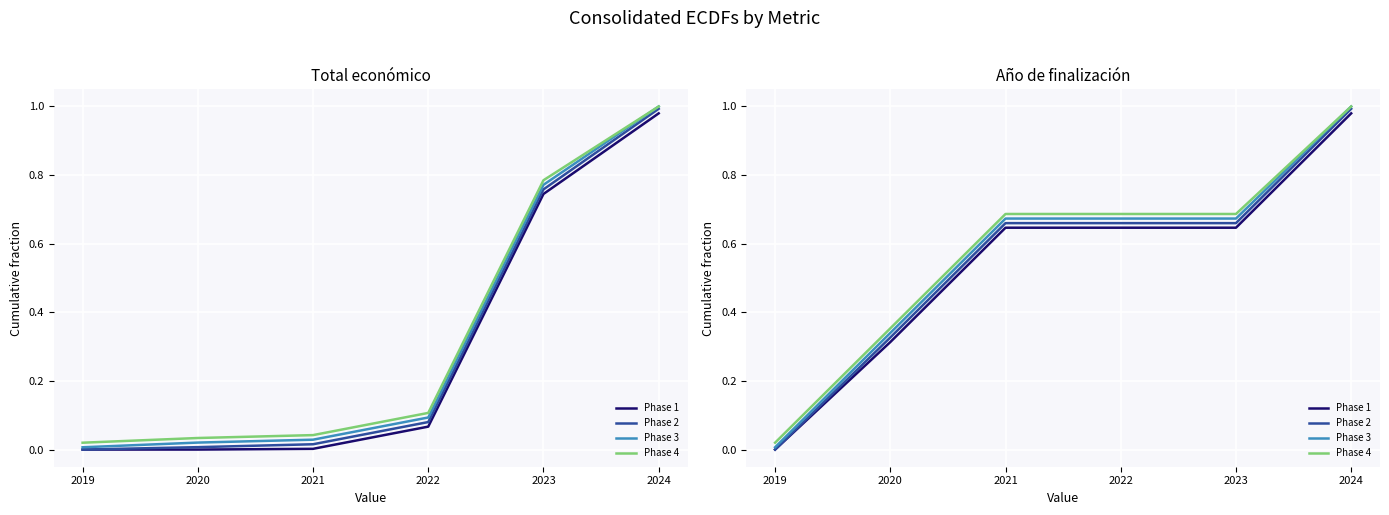

What is the total value across all series at 2023?

2.7